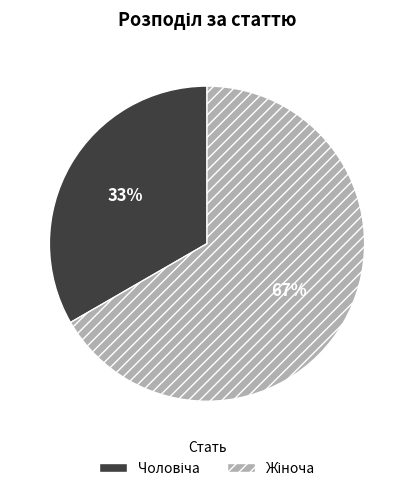

To the nearest percent, what is the average slice percentage?

50%